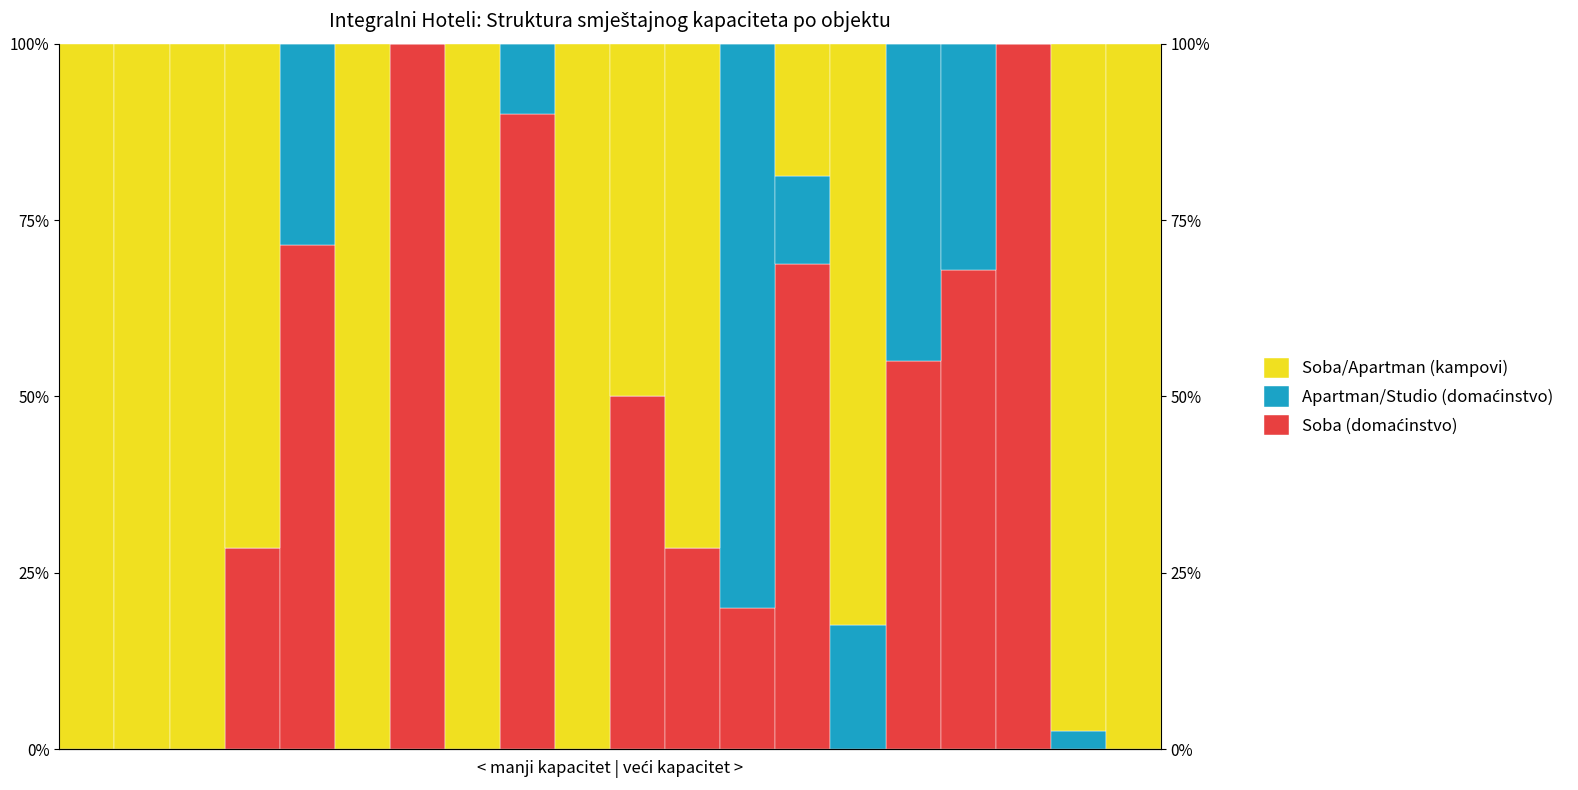

What is the difference between the highest and lowest values at 4?

71.4